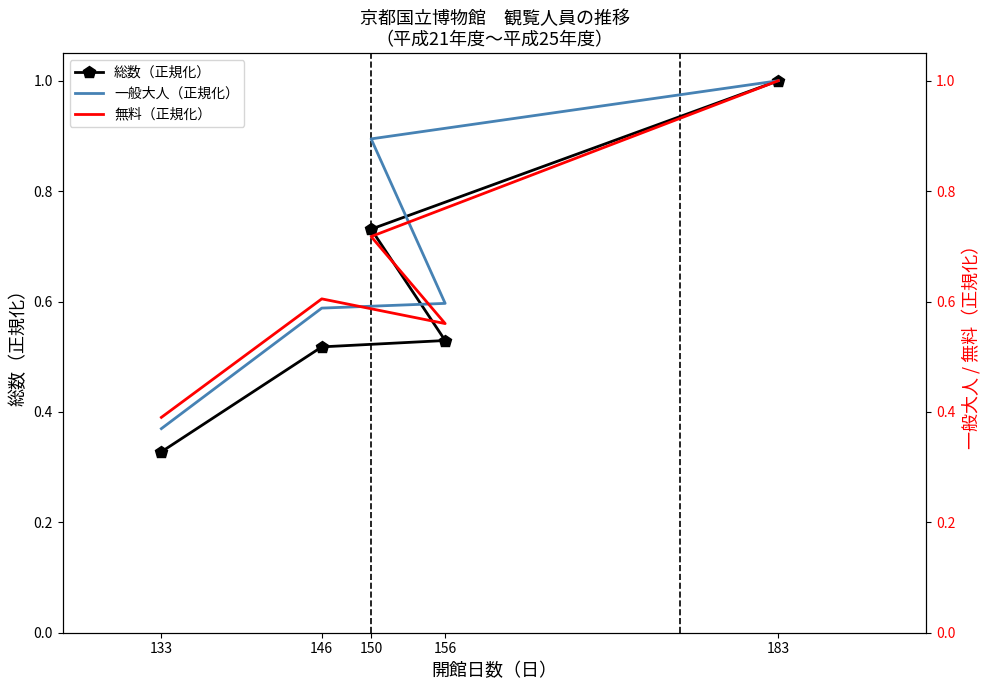

What is the smallest value displayed?

0.3